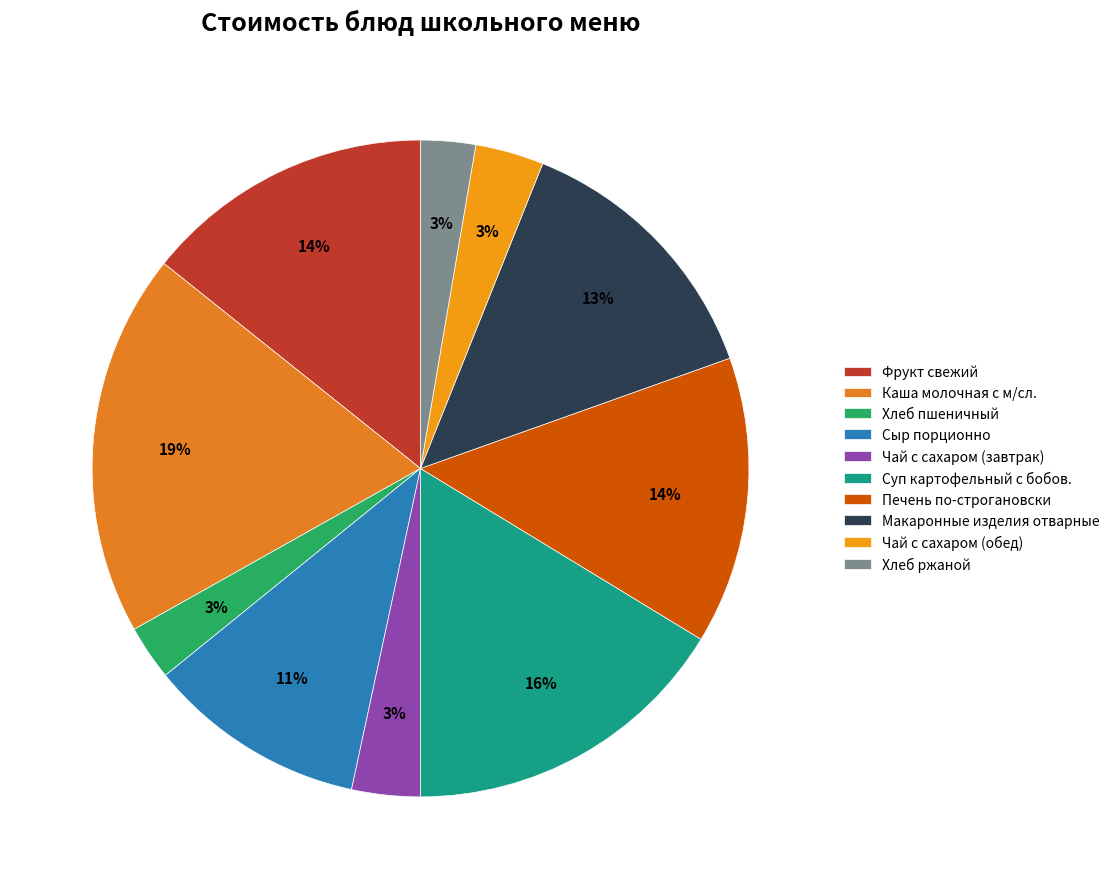

Is there a majority slice in this chart?

No